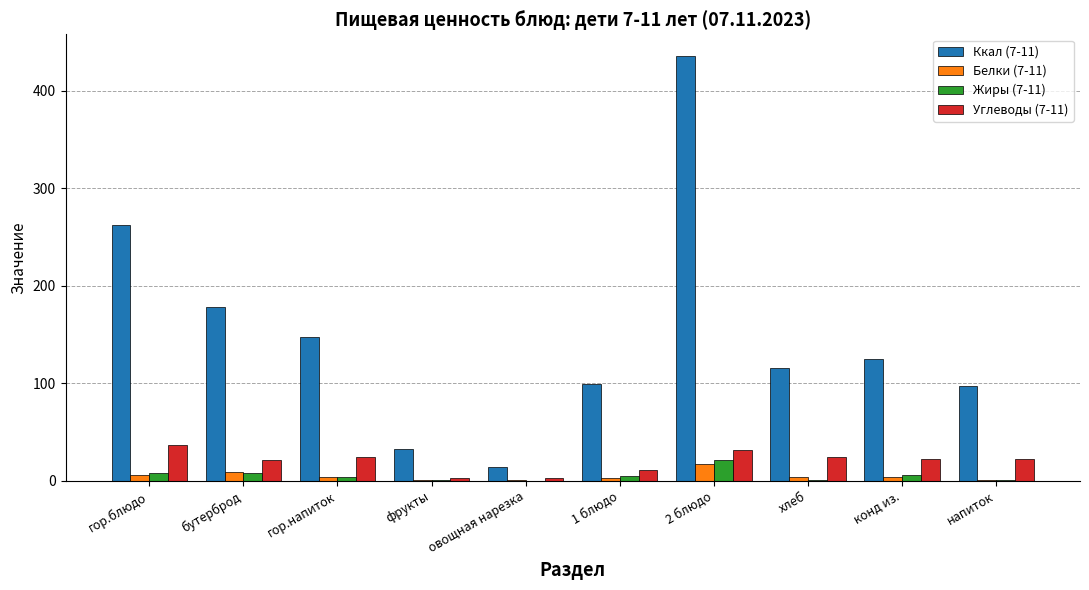

Where does the Белки (7-11) series first go above 4?

гор.блюдо